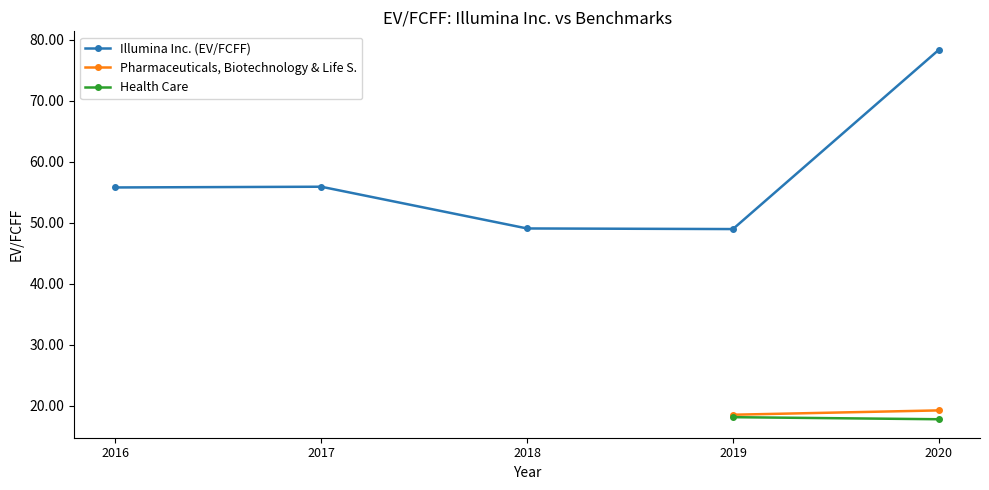

What is the label of the 1st point from the left?

2016-12-31